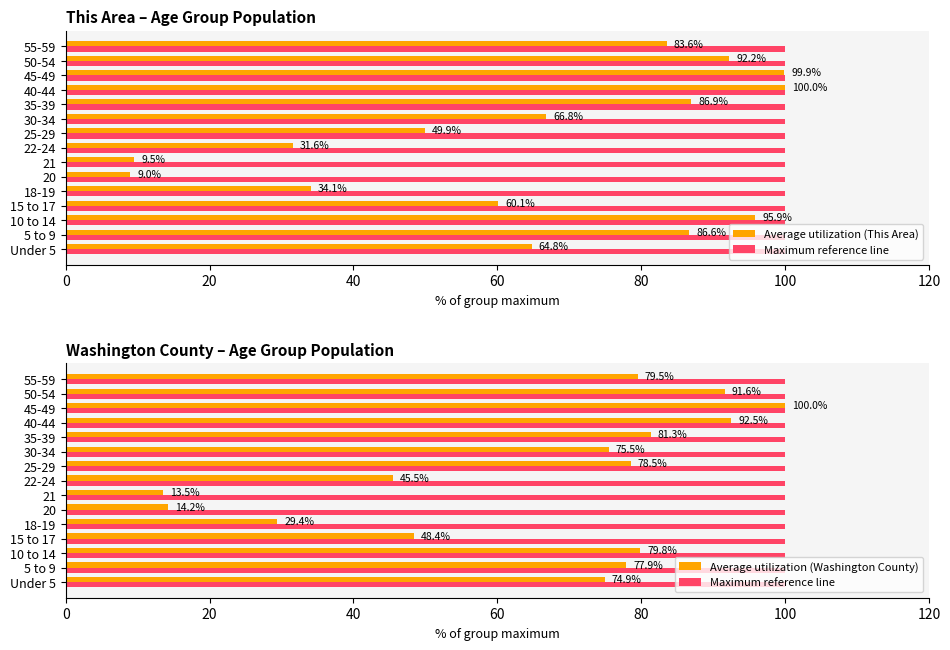

What is the maximum value shown in the chart?

100.0